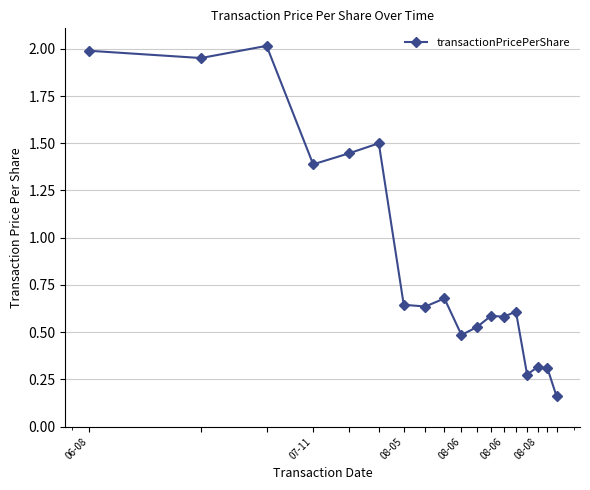

What is the average value?

0.9